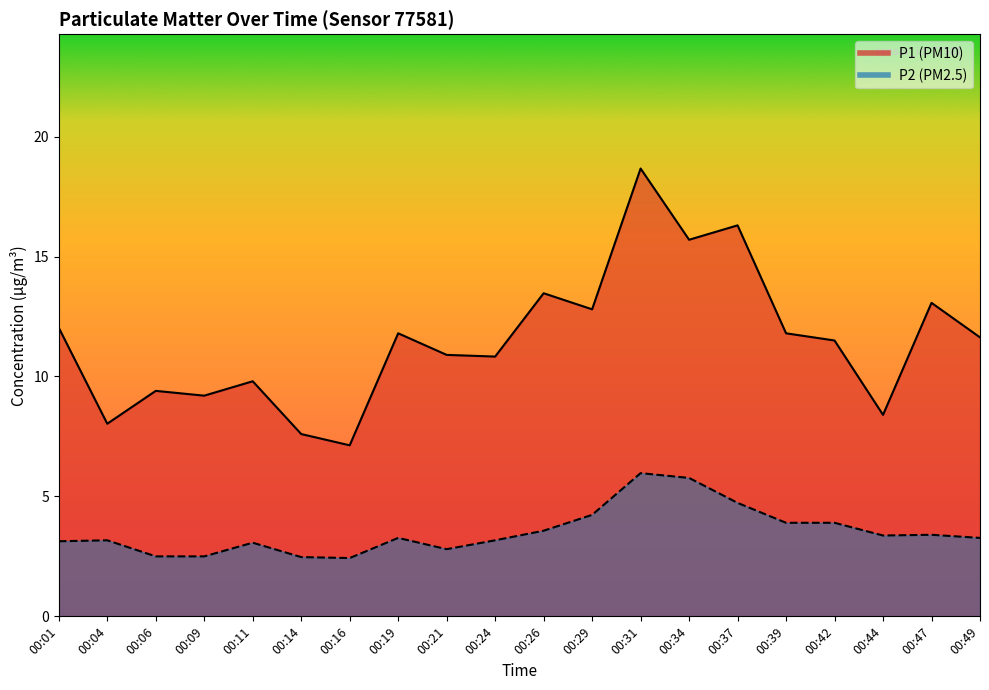

How many lines are shown in the chart?

2